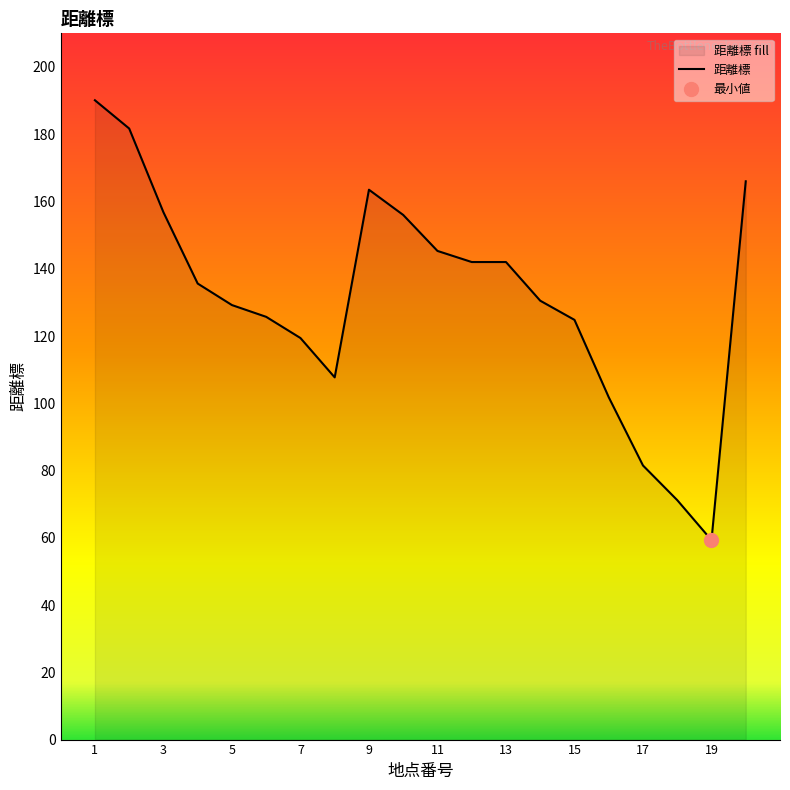

How many lines are shown in the chart?

1